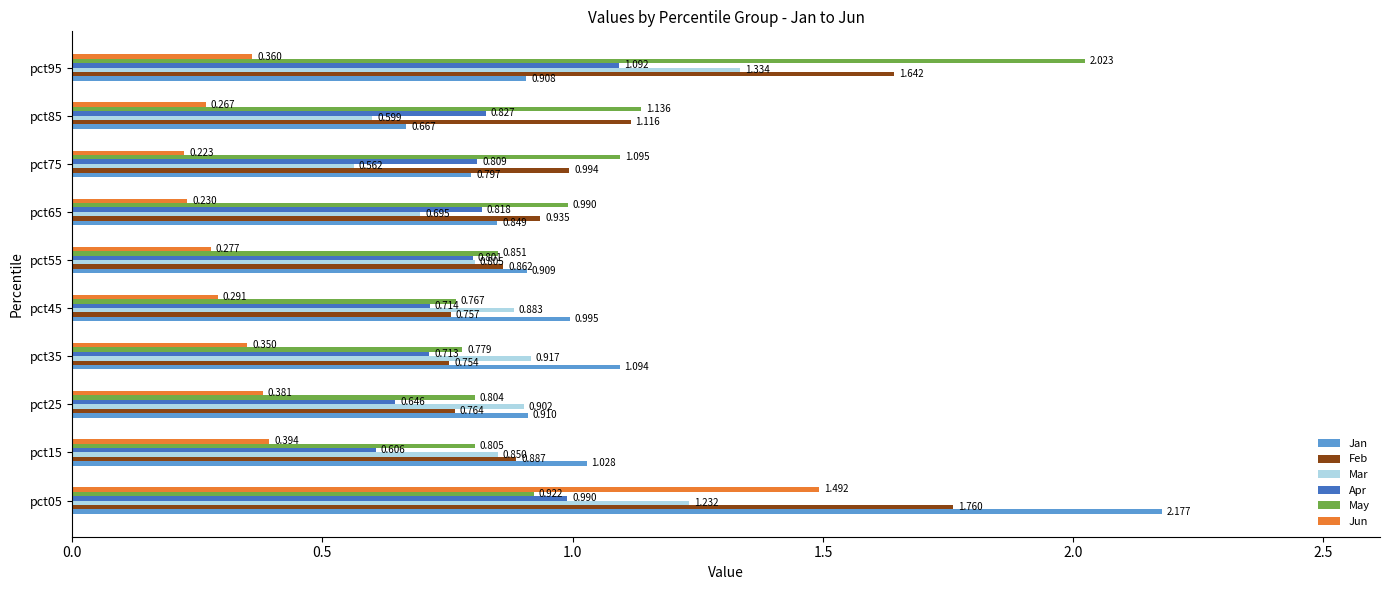

Rank the series by their maximum value, from highest to lowest.

Jan, May, Feb, Jun, Mar, Apr